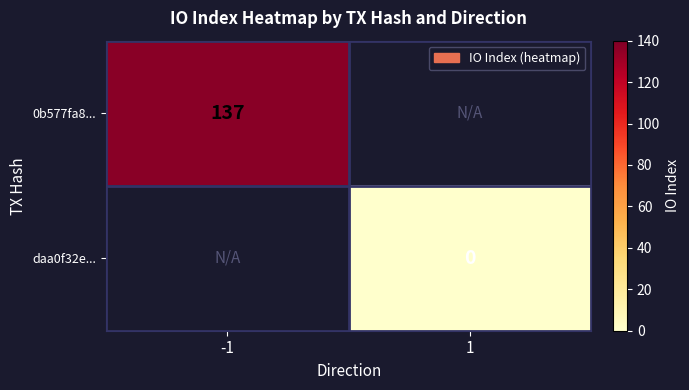

True or false: 0b577fa8... has a value of 228 at -1.

False